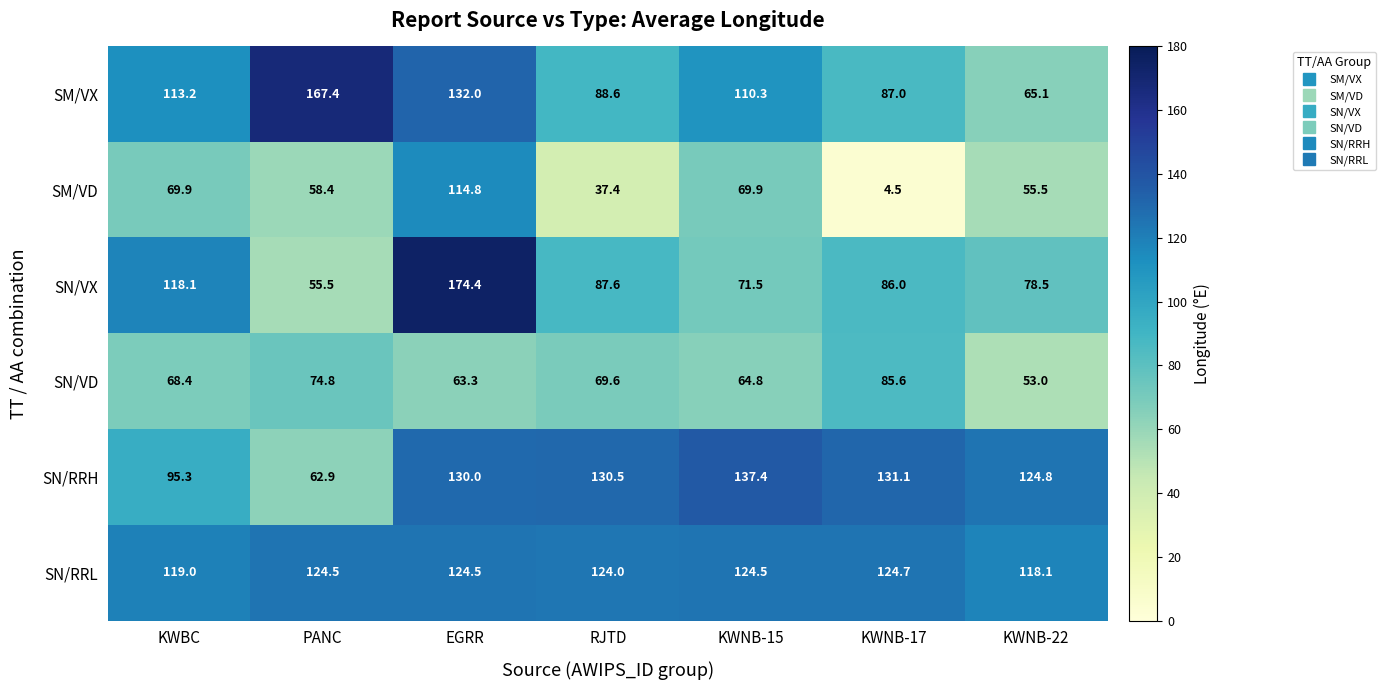

At which category does the chart reach its peak across all series?

EGRR